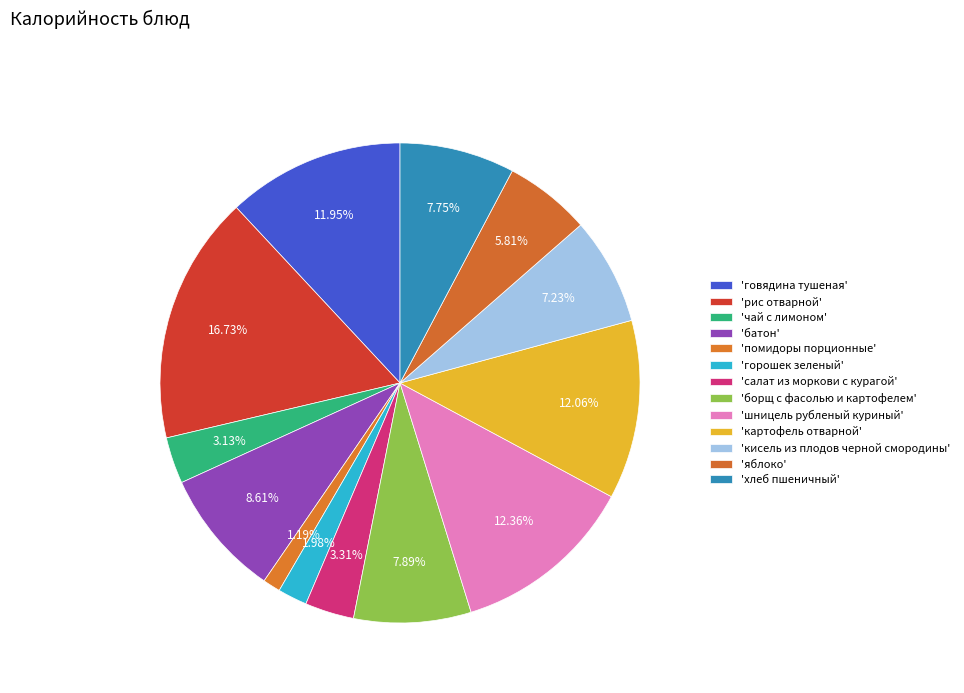

To the nearest percent, what is the difference between the largest and smallest slice percentages?

16%